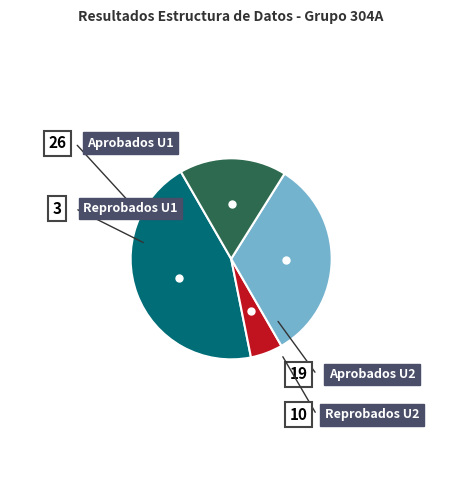

What is the largest slice in the pie chart?

Aprobados U1